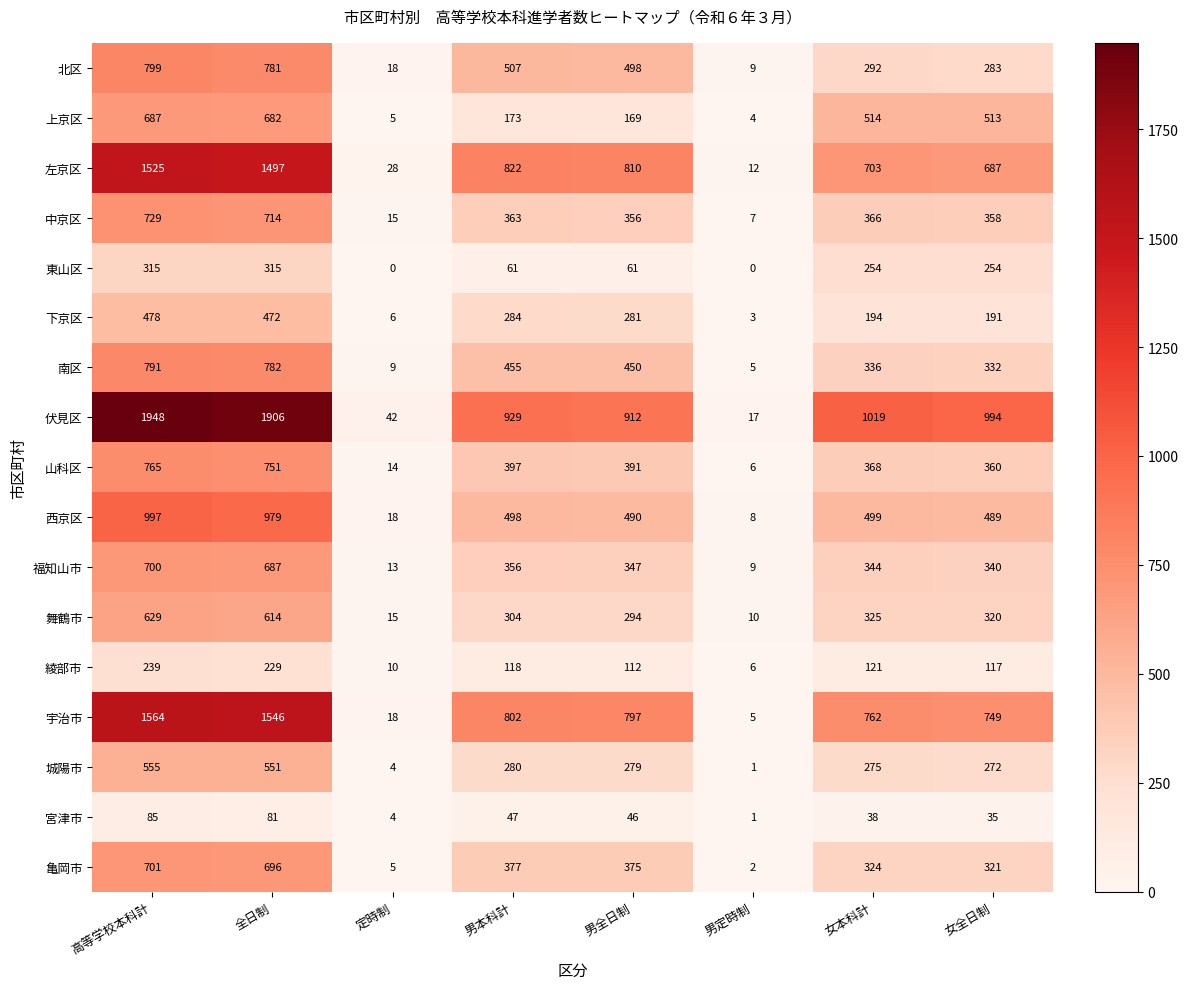

Which series changed the most between 全日制 and 男本科計?

伏見区